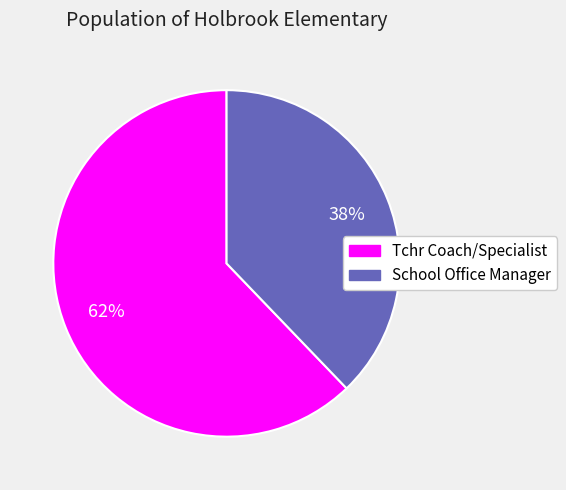

Which has a higher value, School Office Manager or Tchr Coach/Specialist?

Tchr Coach/Specialist